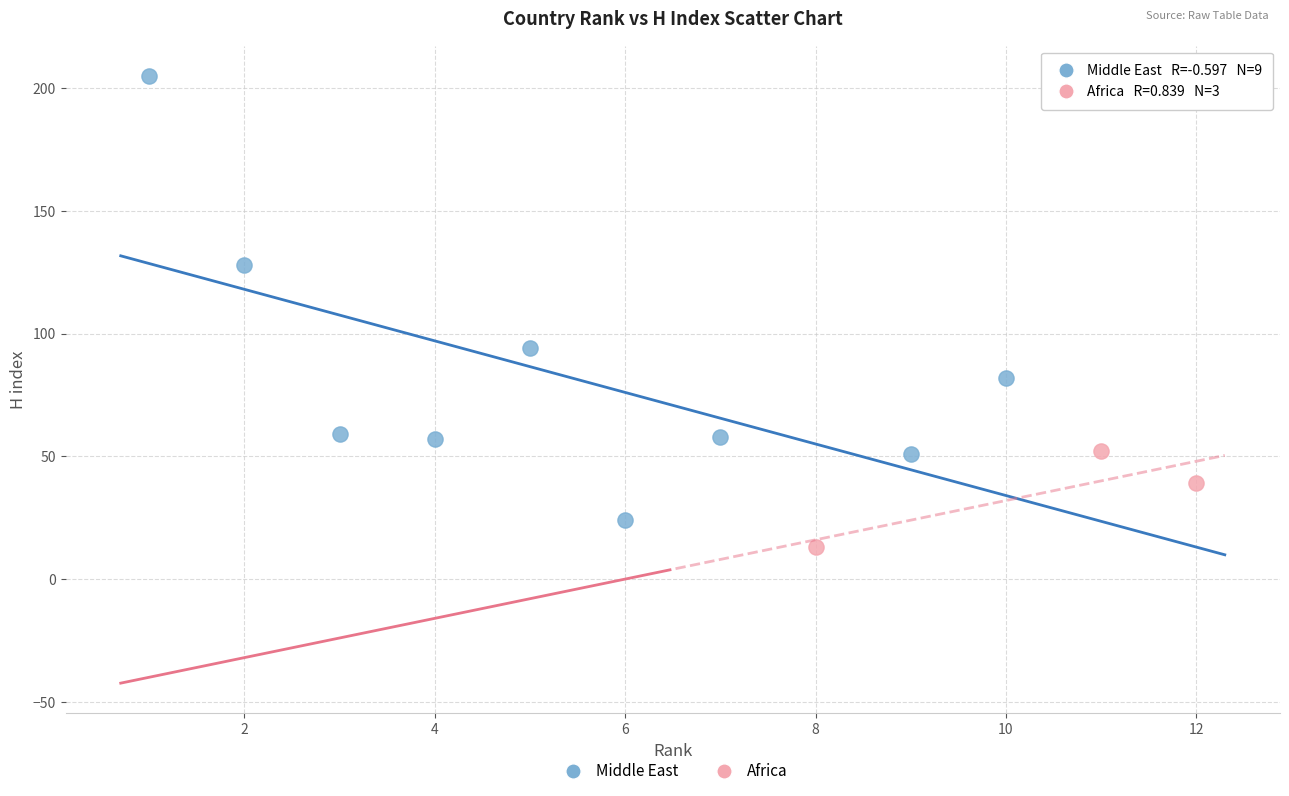

Which series reaches the minimum Y coordinate?

Africa